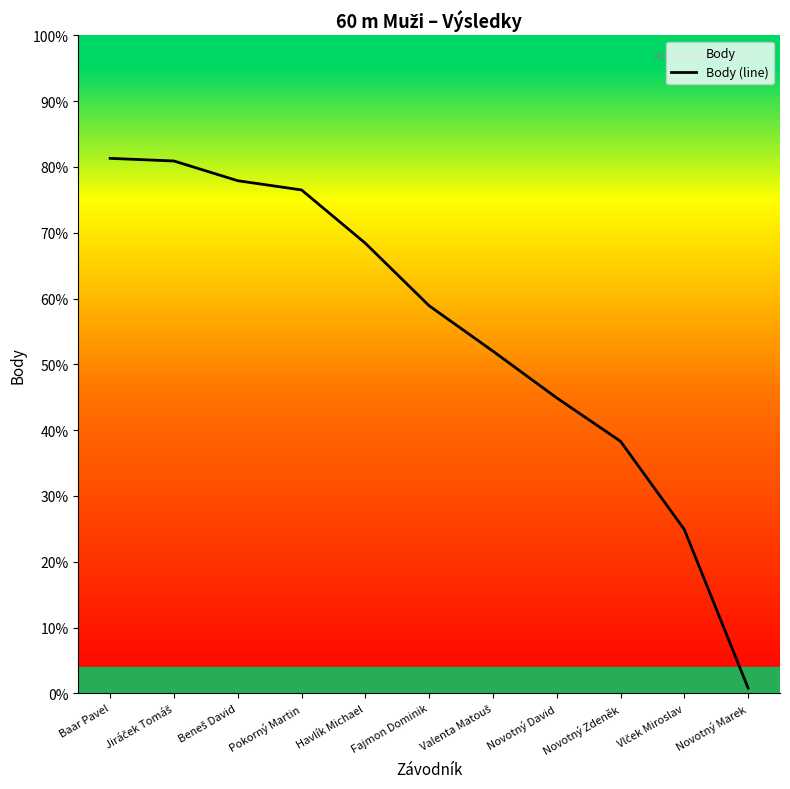

What is the approximate value at Valenta Matouš?

52.0